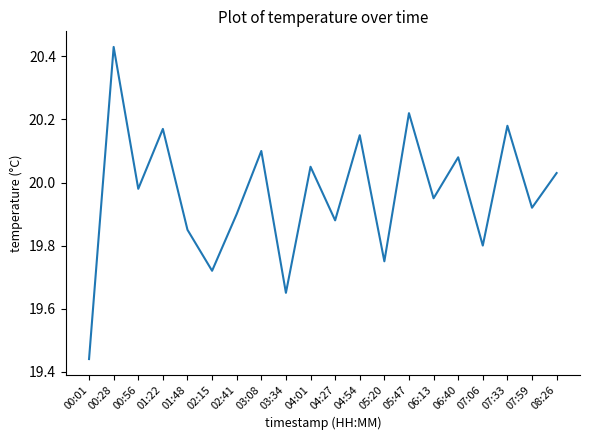

Where is the data nearest to the value 19?

00:01